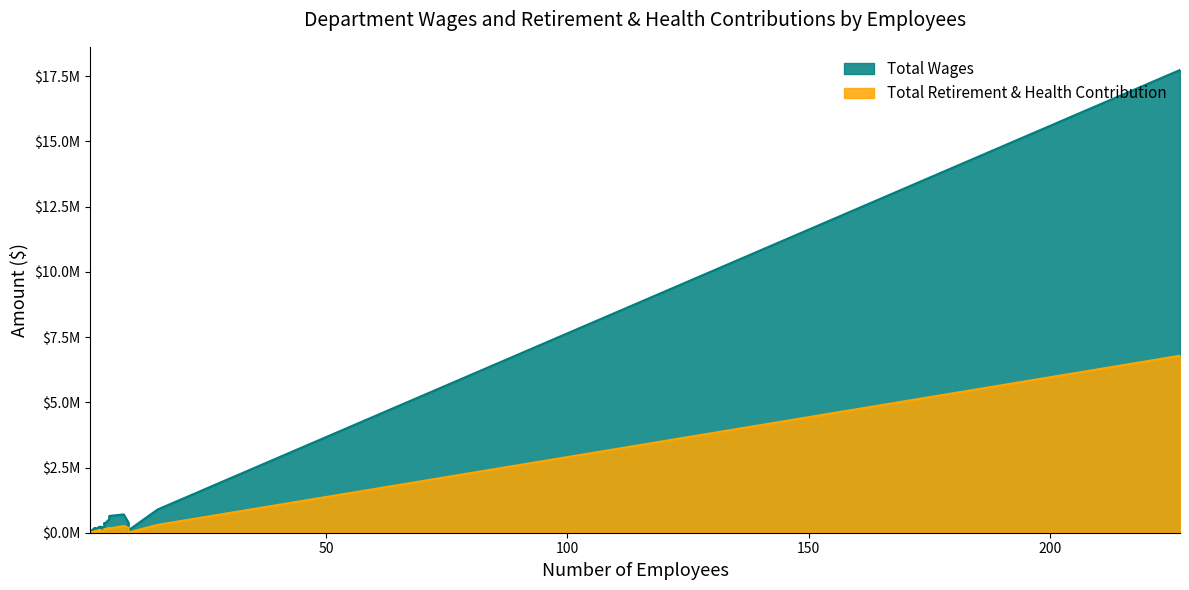

What is the average value of the Total Retirement & Health Contribution series?

461943